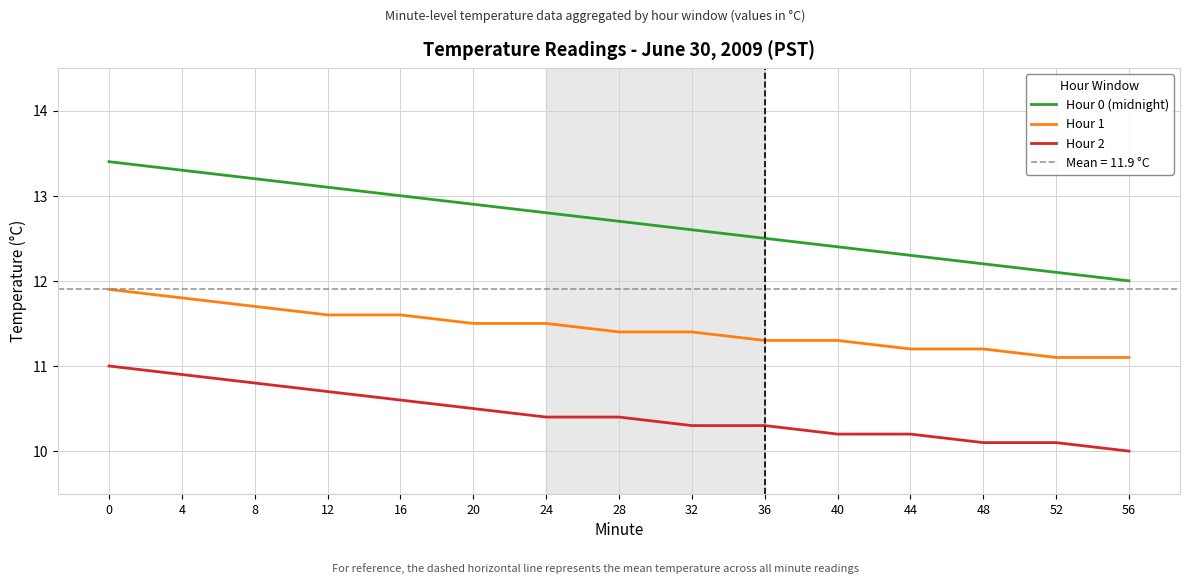

Reading left to right, what are all the values shown in this chart?

Hour 0 (midnight): 0=13.4	4=13.3	8=13.2	12=13.1	16=13.0	20=12.9	24=12.8	28=12.7	32=12.6	36=12.5	40=12.4	44=12.3	48=12.2	52=12.1	56=12.0
Hour 1: 0=11.9	4=11.8	8=11.7	12=11.6	16=11.6	20=11.5	24=11.5	28=11.4	32=11.4	36=11.3	40=11.3	44=11.2	48=11.2	52=11.1	56=11.1
Hour 2: 0=11.0	4=10.9	8=10.8	12=10.7	16=10.6	20=10.5	24=10.4	28=10.4	32=10.3	36=10.3	40=10.2	44=10.2	48=10.1	52=10.1	56=10.0